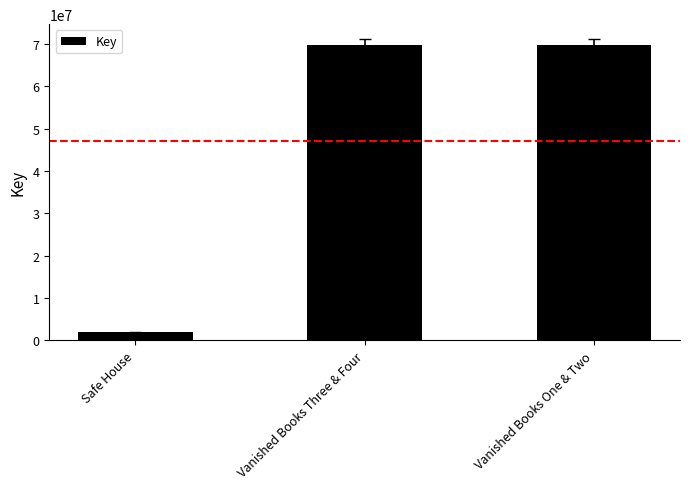

What is the maximum value shown in the chart?

69696593